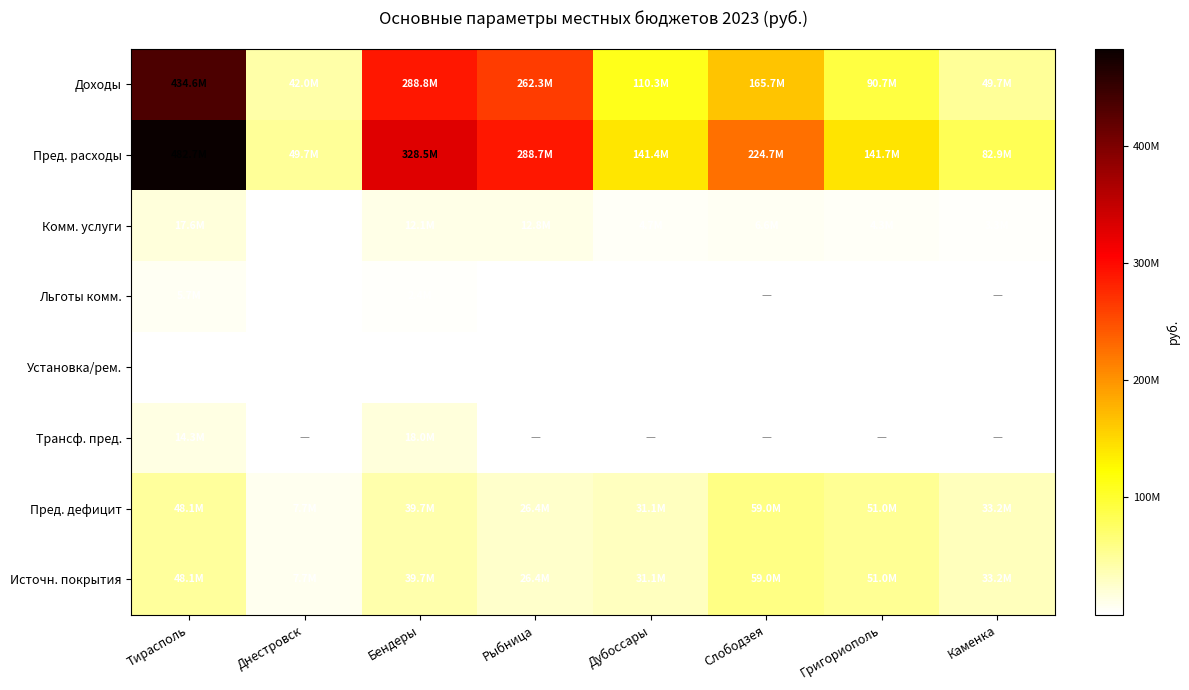

Rank the categories by Комм. услуги value from highest to lowest.

Тирасполь, Рыбница, Бендеры, Слободзея, Дубоссары, Григориополь, Каменка, Днестровск